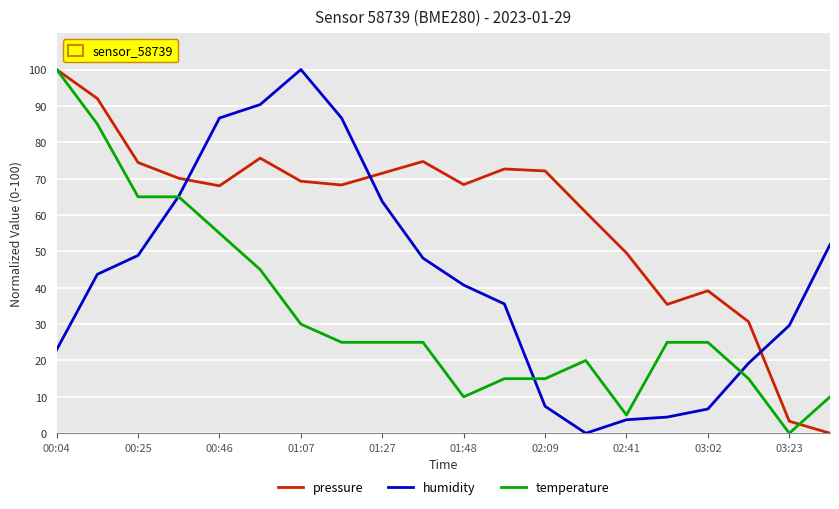

Which series ends up on top after the final intersection of humidity and pressure?

humidity